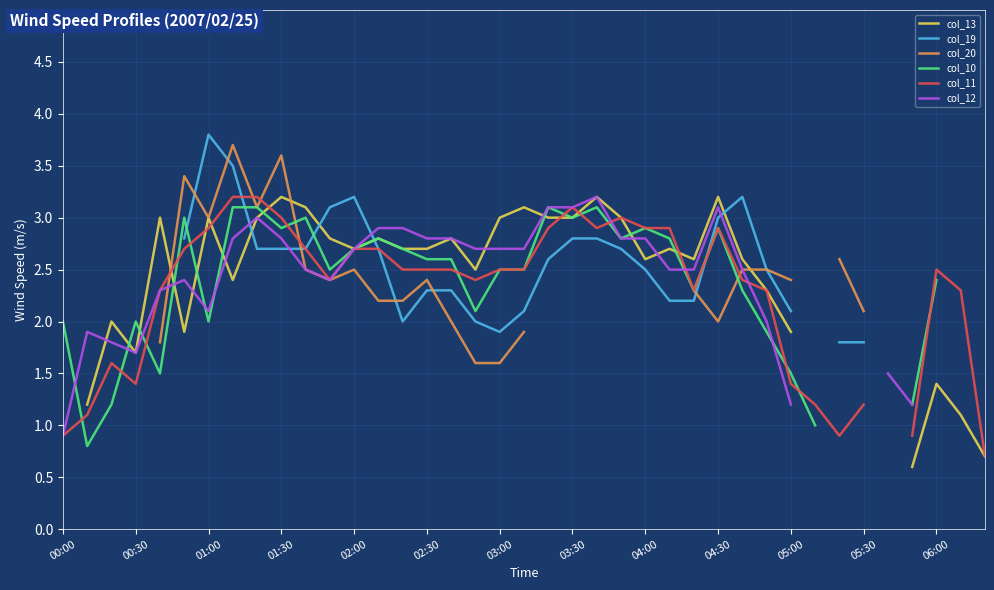

How many times do col_10 and col_11 cross each other?

13